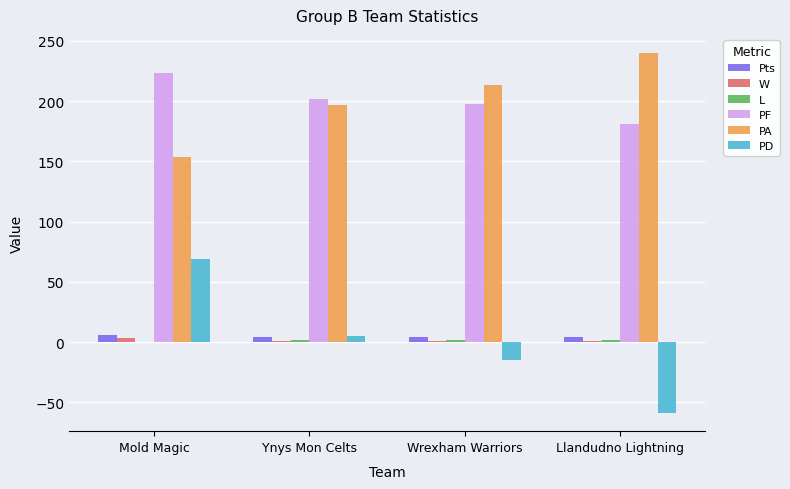

True or false: PA has a value of 197 at Ynys Mon Celts.

True